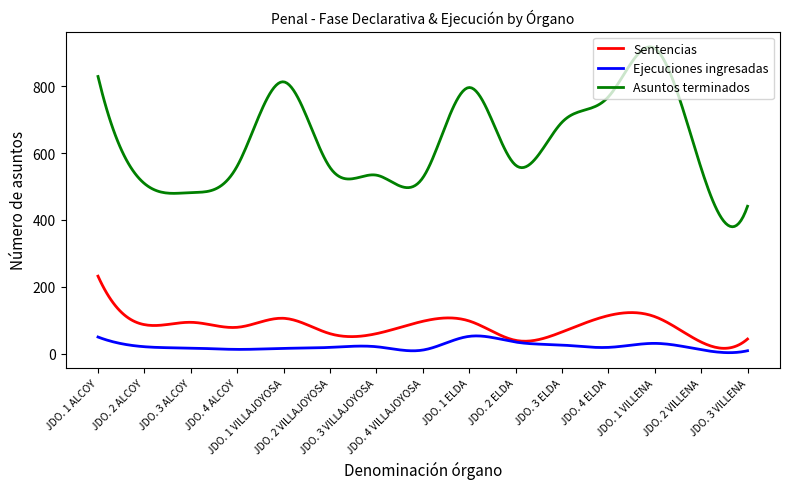

Which series has the largest total across all categories?

Asuntos terminados